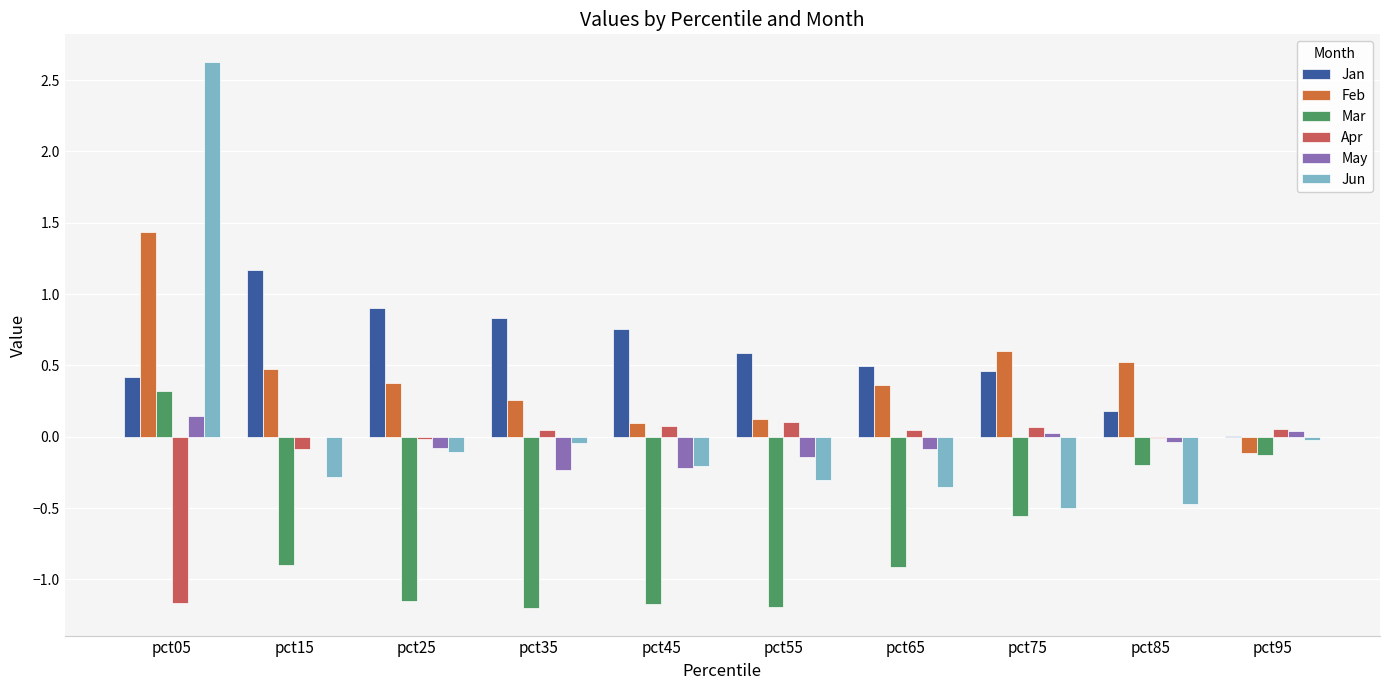

What is the highest value of the Feb series?

1.4